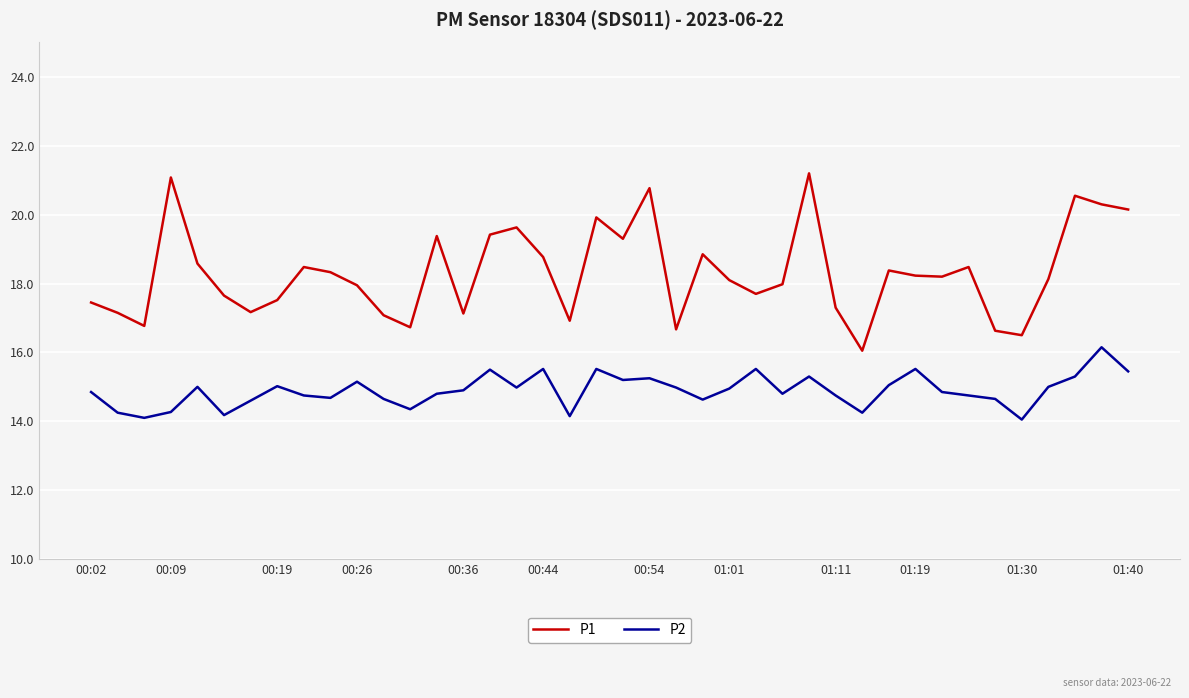

Which series has the largest range (max minus min)?

P1